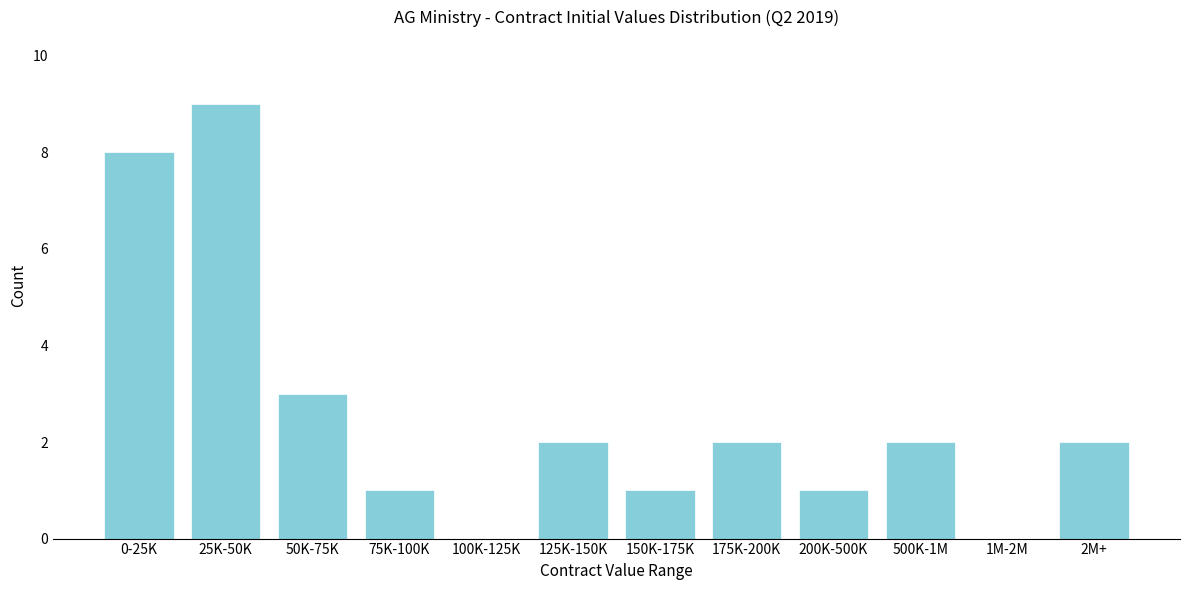

Is it true that the value at 75K-100K is 1?

True